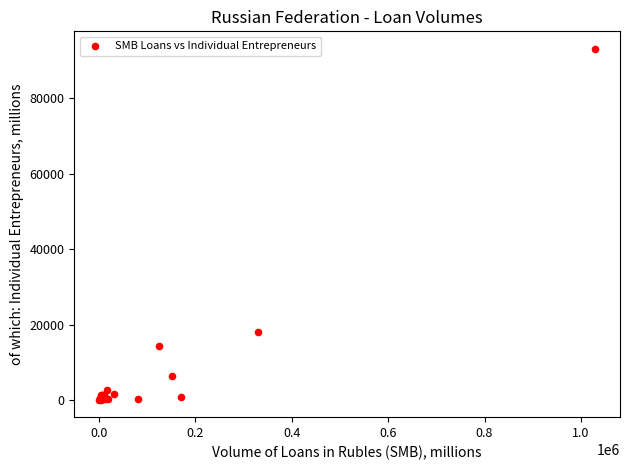

What Y value in the scatter plot is closest to 46606?

18116.0